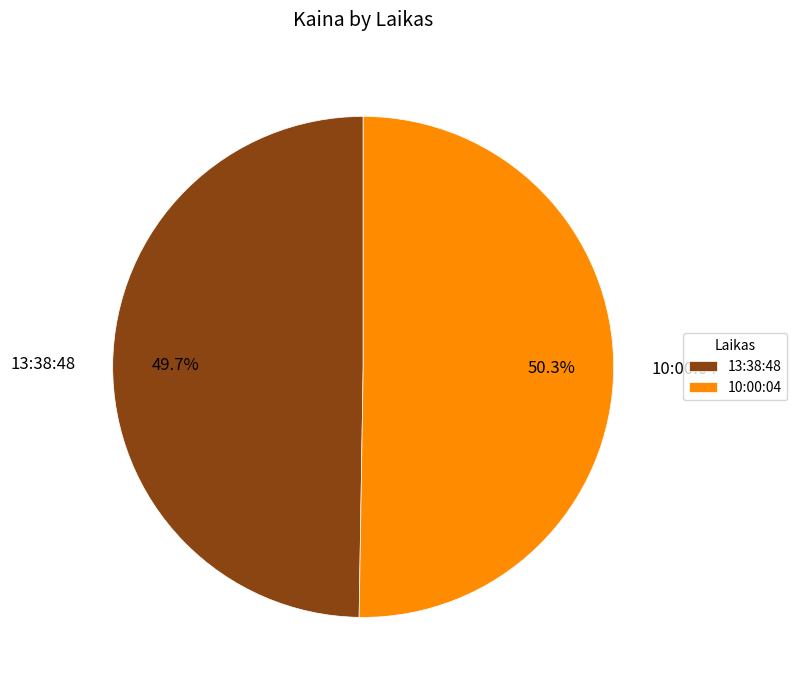

How many slices are in this pie chart?

2